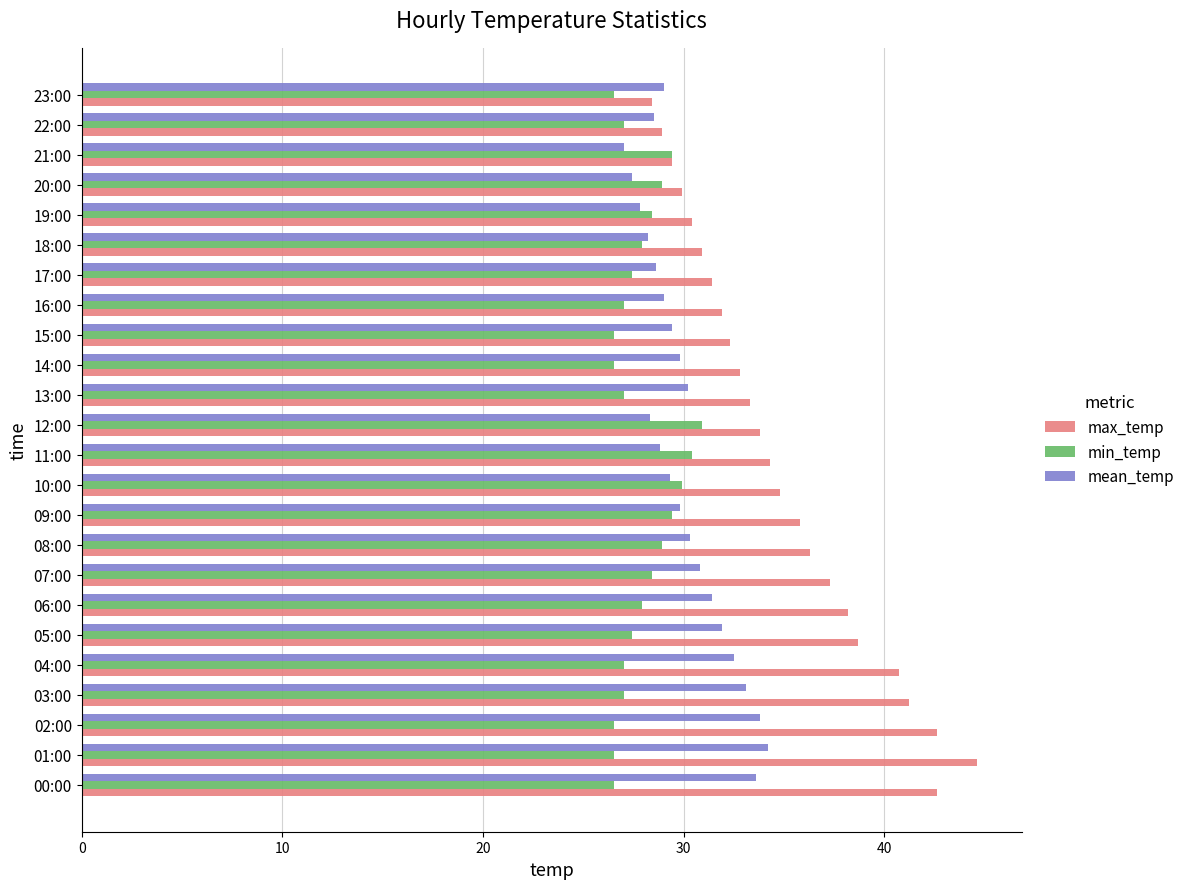

At 14:00, list the series in order from largest to smallest.

max_temp, mean_temp, min_temp